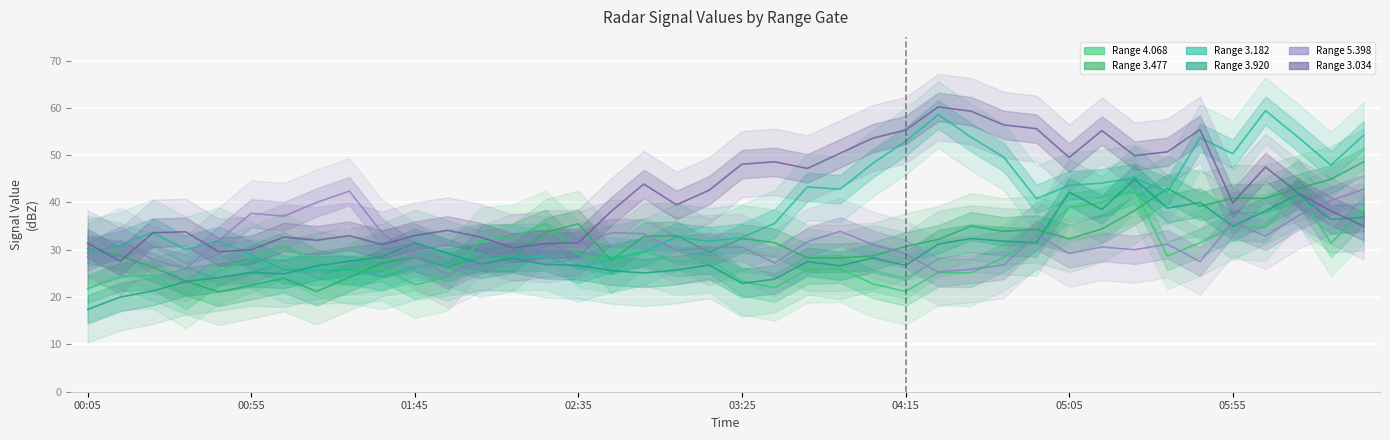

Which has a higher value, 2016/04/13 05:35 or 2016/04/13 05:05?

2016/04/13 05:05